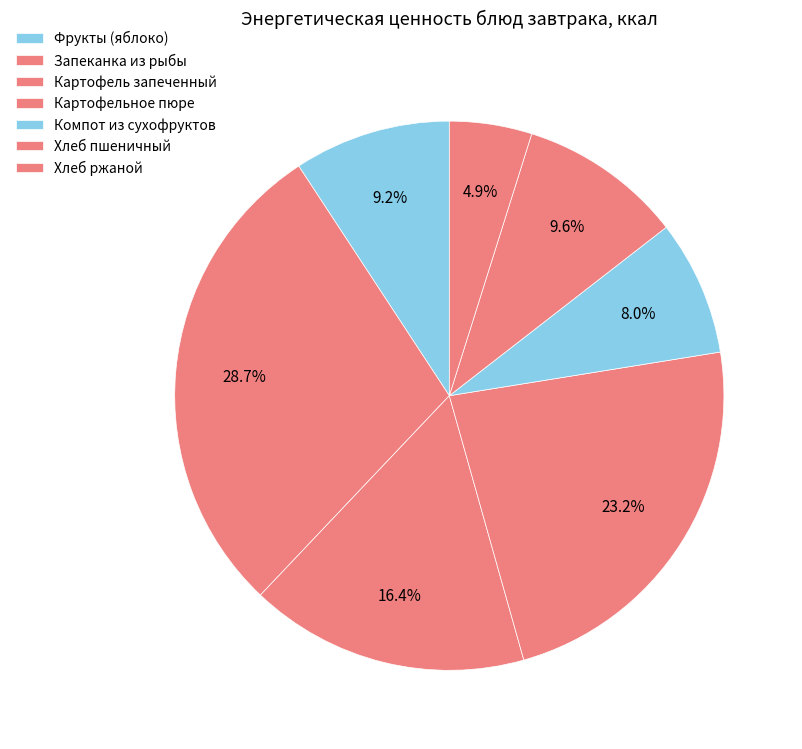

Count the number of slices in the pie.

7